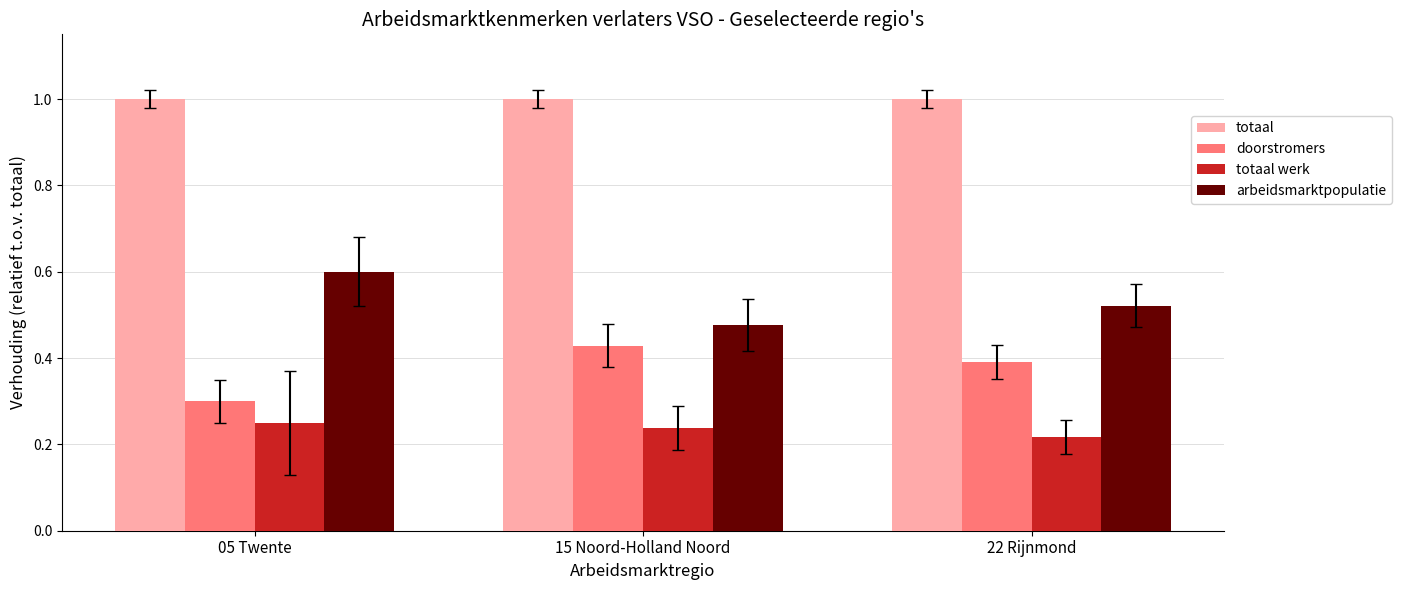

What is the value of the doorstromers bar at the 1st from the left?

0.3